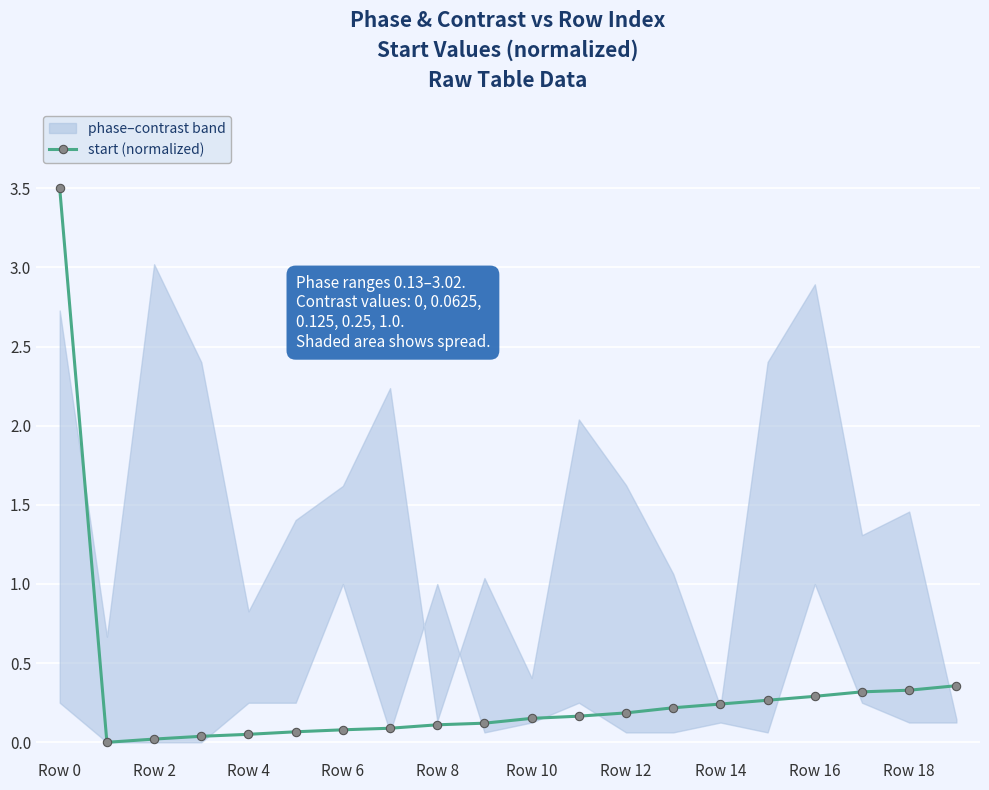

What is the highest value of the start (normalized) series?

3.5